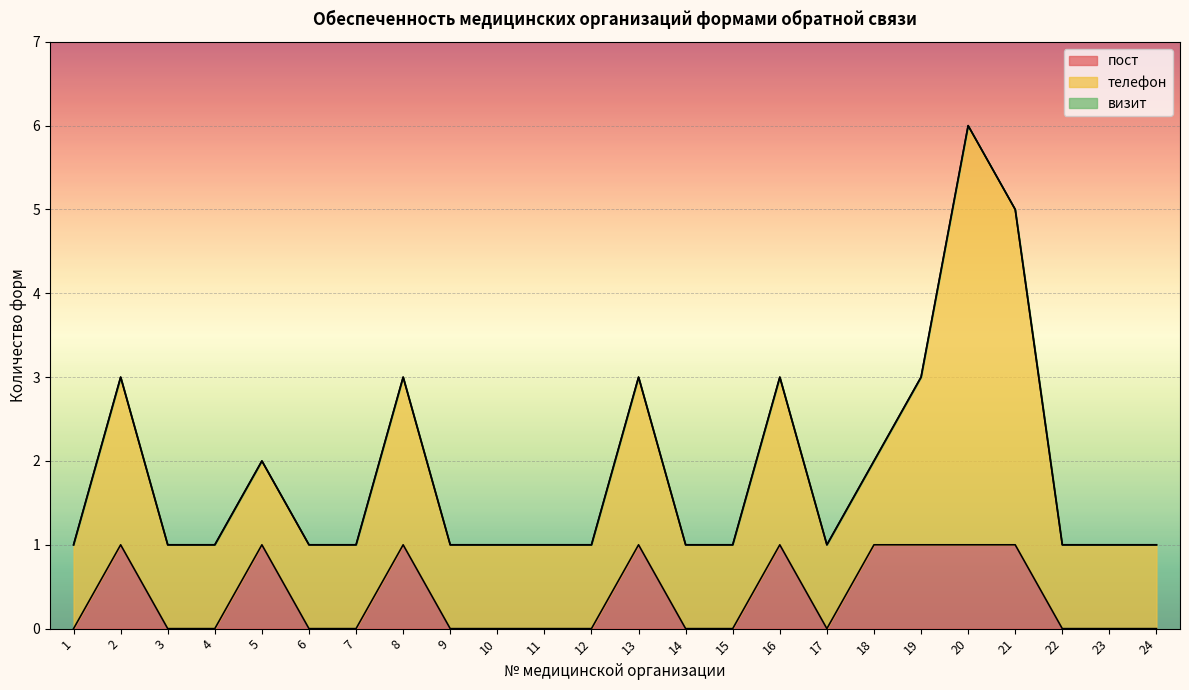

Is the value of телефон at 12 greater than the value of пост at 8?

No